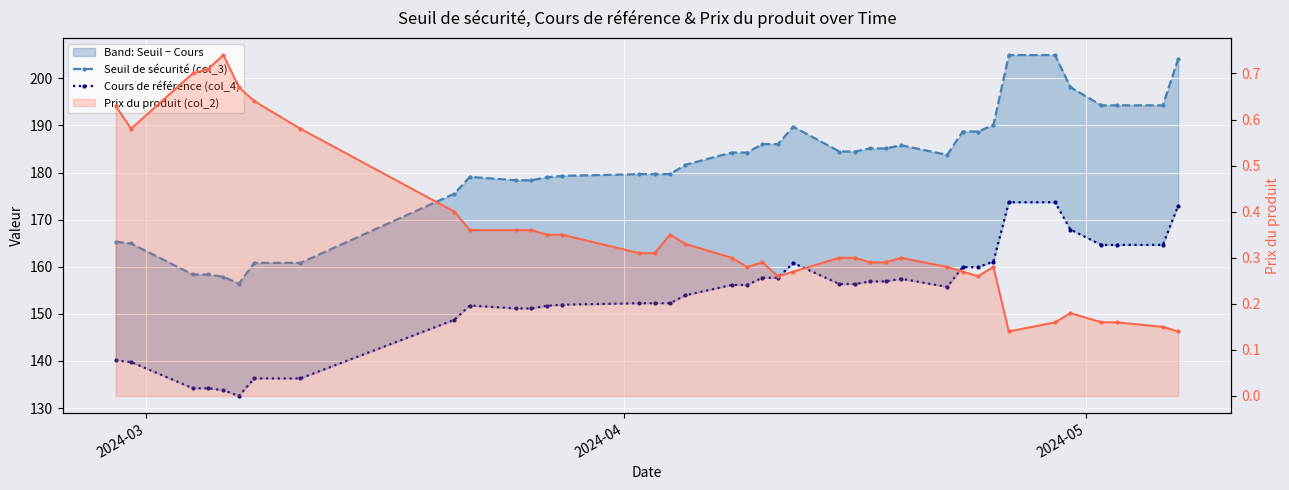

Between 3 and 15, which is larger?

15